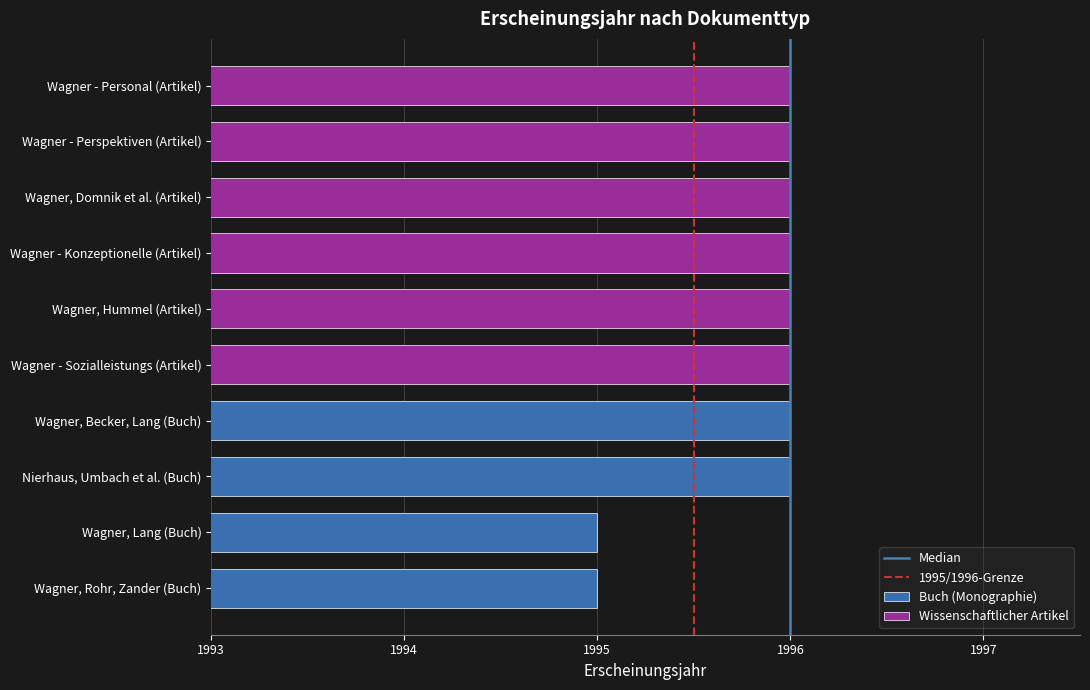

The 1995/1996-Grenze series shows 0 at 1993. True or false?

False